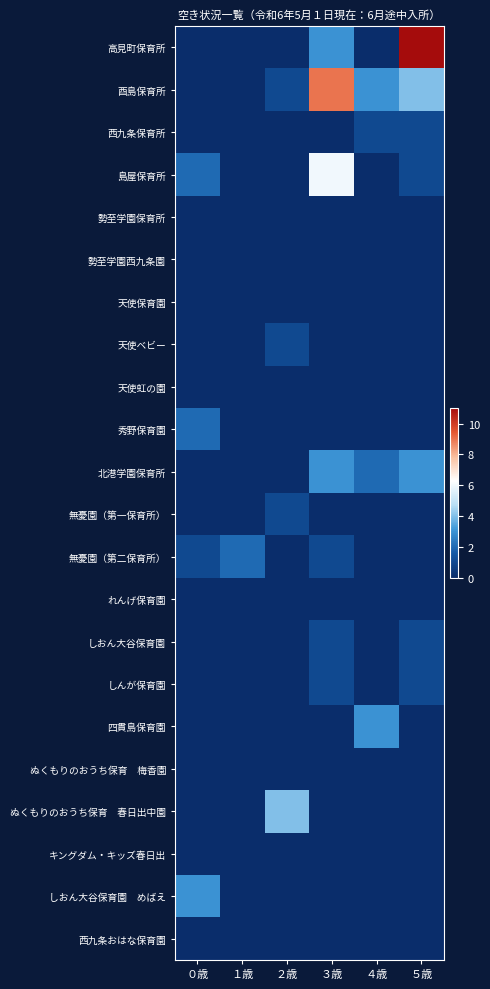

Rank the series at １歳 from lowest to highest value.

高見町保育所, 酉島保育所, 西九条保育所, 島屋保育所, 勢至学園保育所, 勢至学園西九条園, 天使保育園, 天使ベビー, 天使虹の園, 秀野保育園, 北港学園保育所, 無憂園（第一保育所）, れんげ保育園, しおん大谷保育園, しんが保育園, 四貫島保育園, ぬくもりのおうち保育 梅香園, ぬくもりのおうち保育 春日出中園, キングダム・キッズ春日出, しおん大谷保育園 めばえ, 西九条おはな保育園, 無憂園（第二保育所）